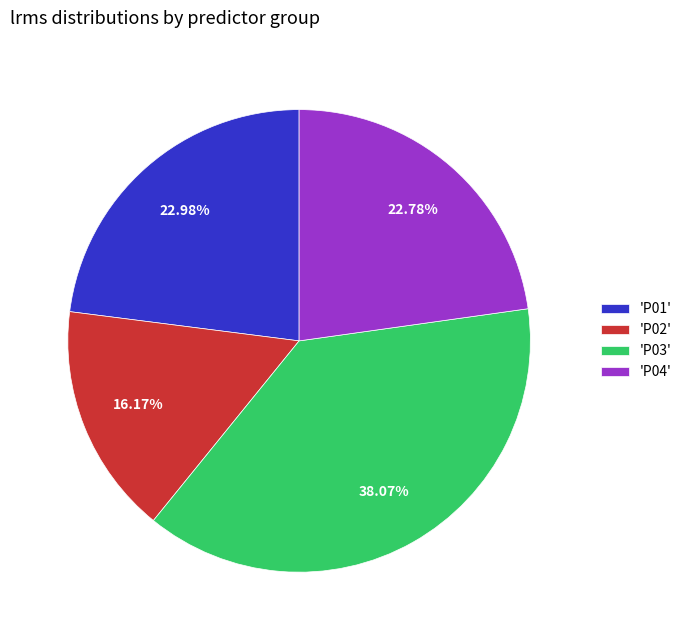

Is there any slice that represents more than half of the pie?

No